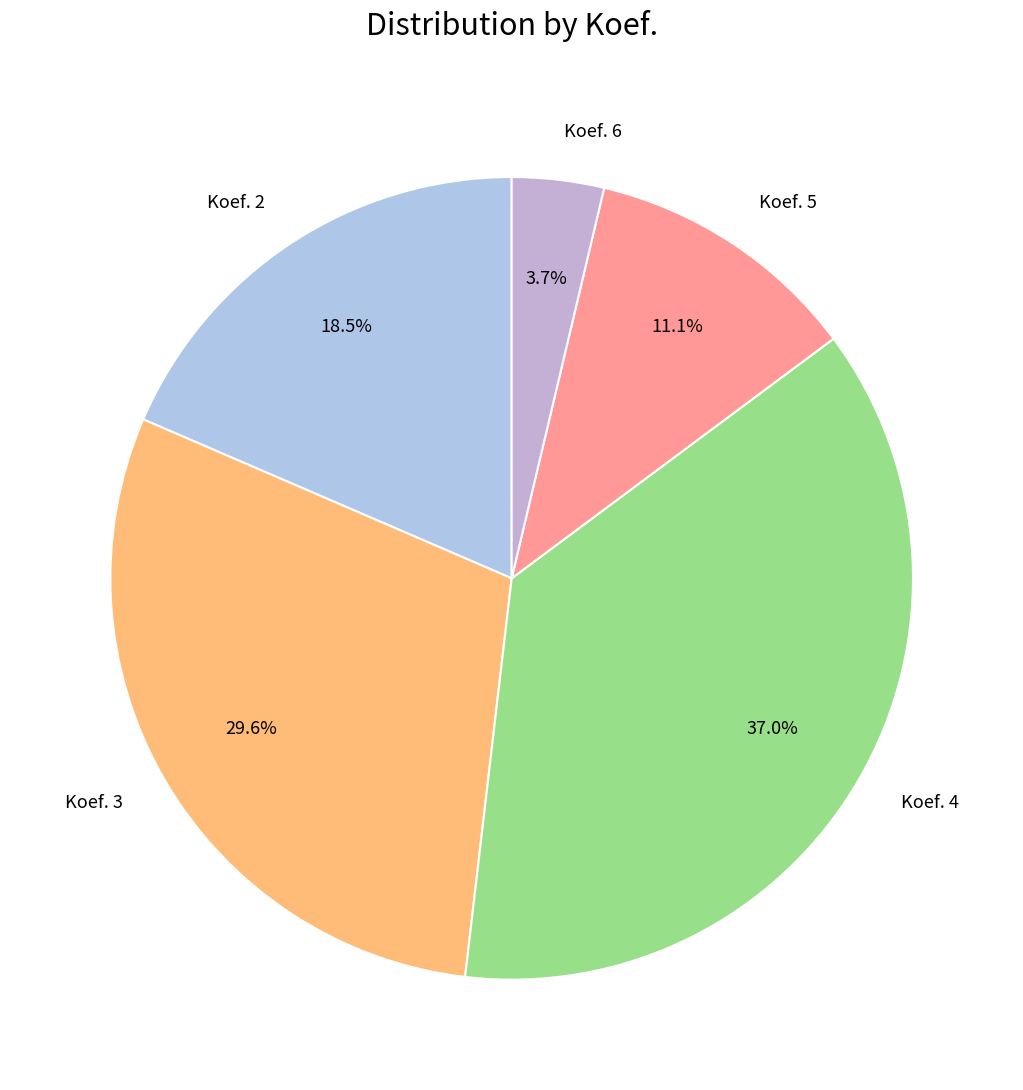

Is the sum of Koef. 3 and Koef. 6 greater than half?

No